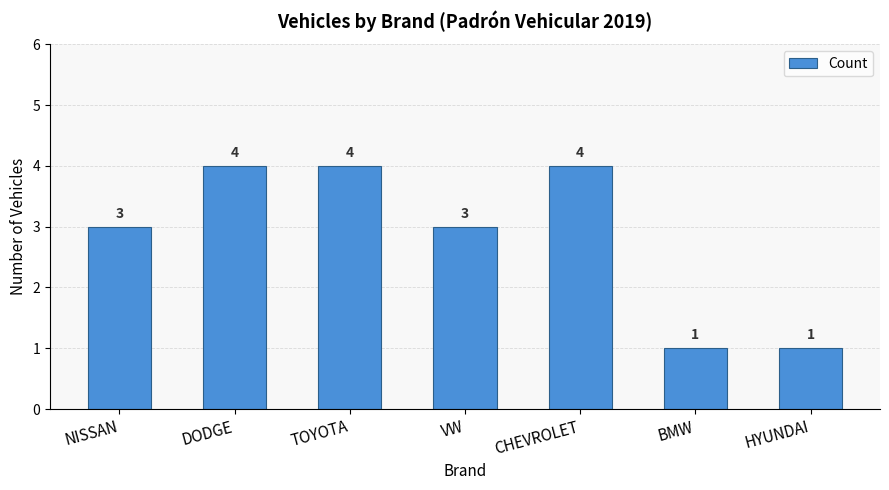

What is the ratio of the value at DODGE to the value at NISSAN?

1.3